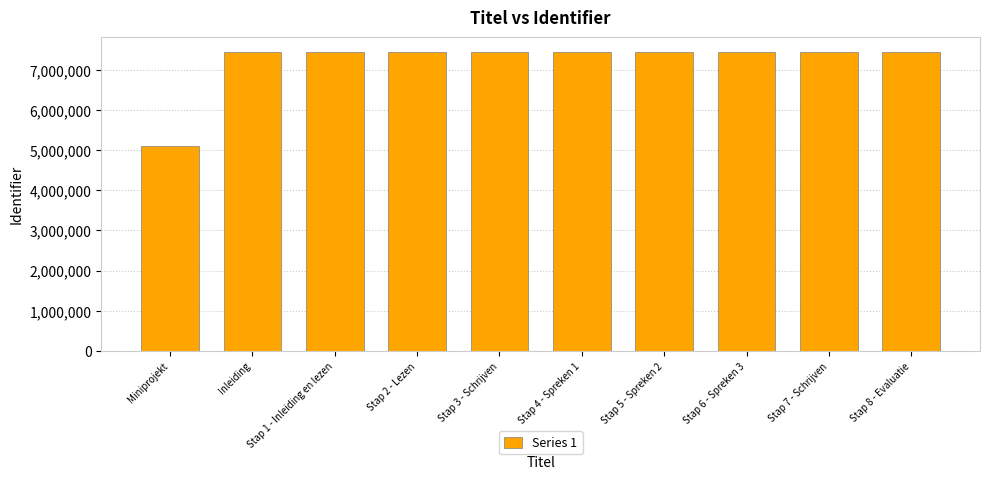

What is the sum of all values?

72035868